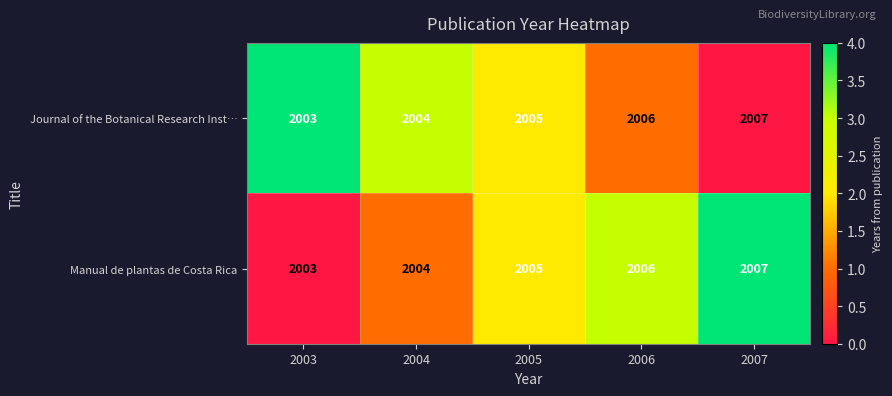

True or false: Manual de plantas de Costa Rica has a value of 1250 at 2004.

False